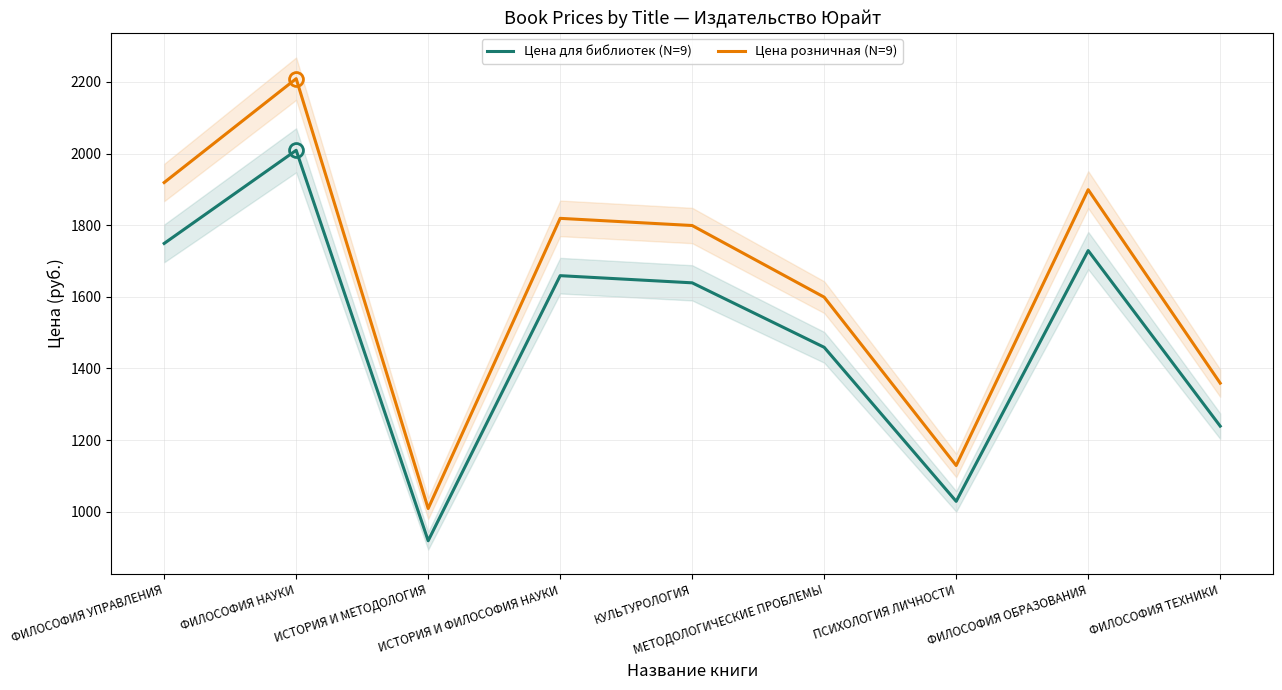

Between ИСТОРИЯ И ФИЛОСОФИЯ НАУКИ and ФИЛОСОФИЯ ТЕХНИКИ, which is larger?

ИСТОРИЯ И ФИЛОСОФИЯ НАУКИ